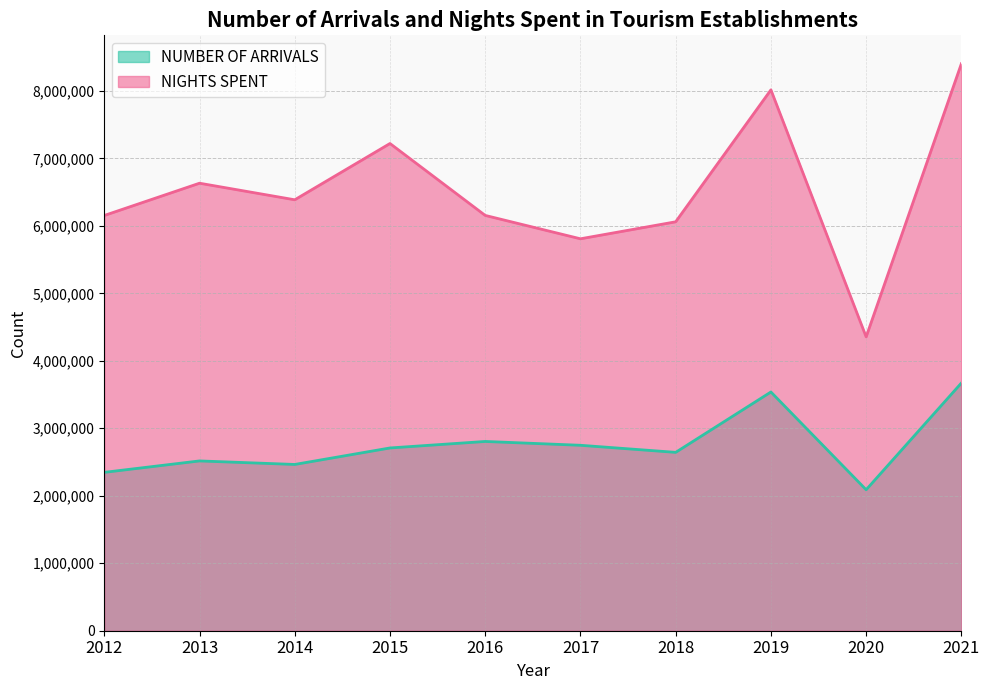

How many data points does each series have?

10